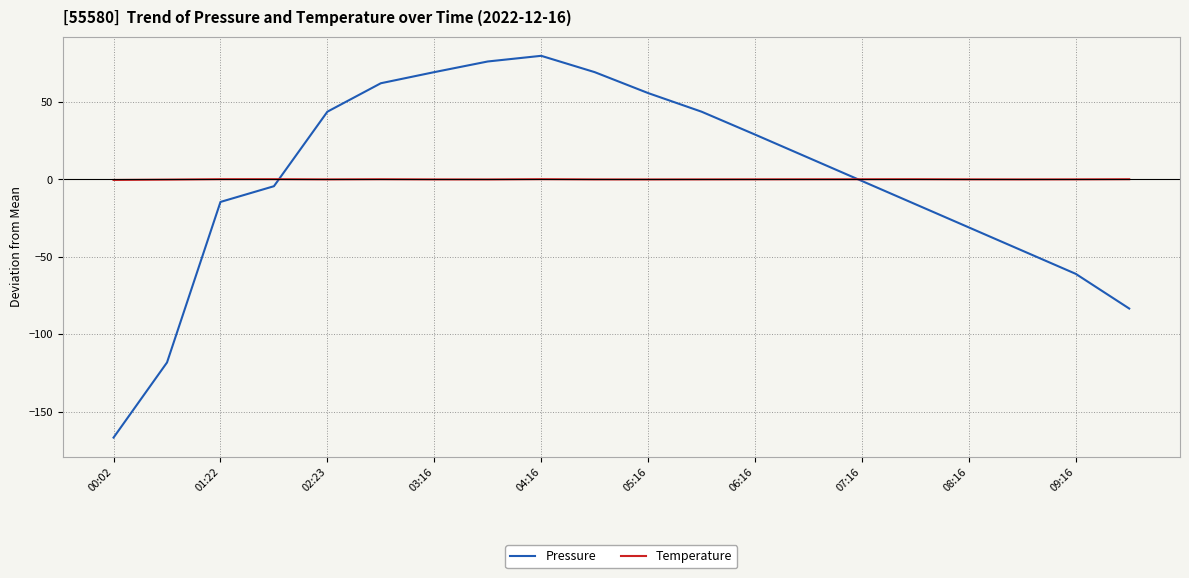

List the series in order of their peak value, lowest first.

Temperature, Pressure